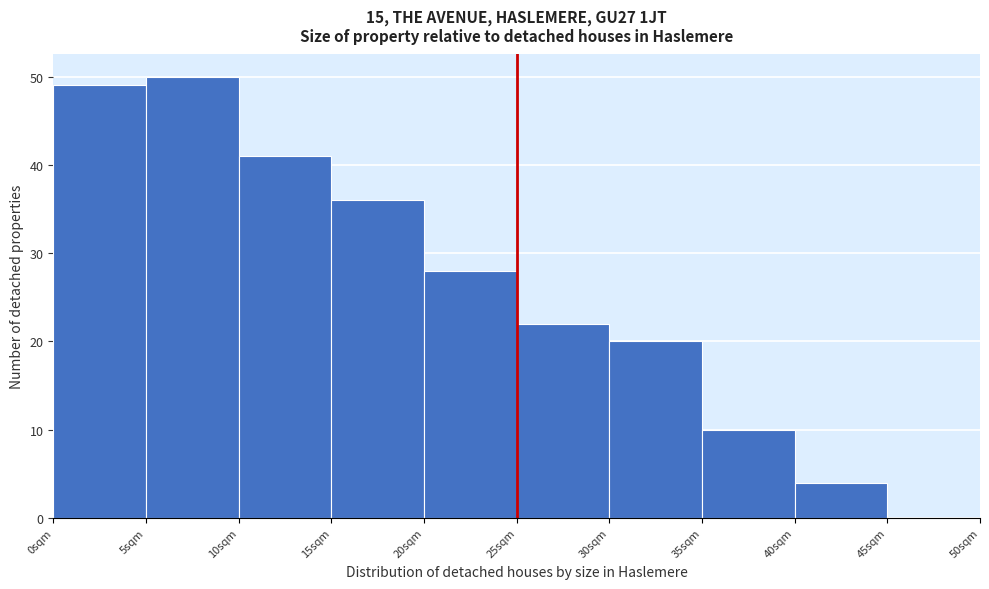

What is the height of the bar covering 40 to 45 on the x-axis? The values are not printed on the chart, so give them approximately, as read against the axis.

4